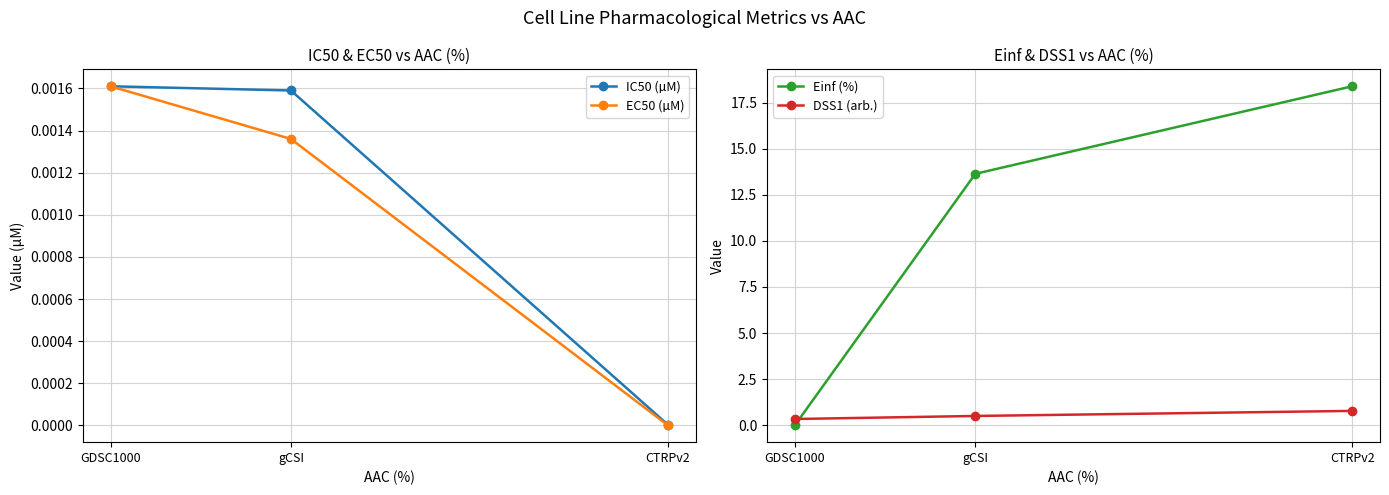

Reading left to right, list all the values displayed in this chart.

IC50 (µM): GDSC1000=0.0	gCSI=0.0	CTRPv2=0.0
EC50 (µM): GDSC1000=0.0	gCSI=0.0	CTRPv2=0.0
Einf (%): GDSC1000=0.0	gCSI=13.6	CTRPv2=18.4
DSS1 (arb.): GDSC1000=0.3	gCSI=0.5	CTRPv2=0.8